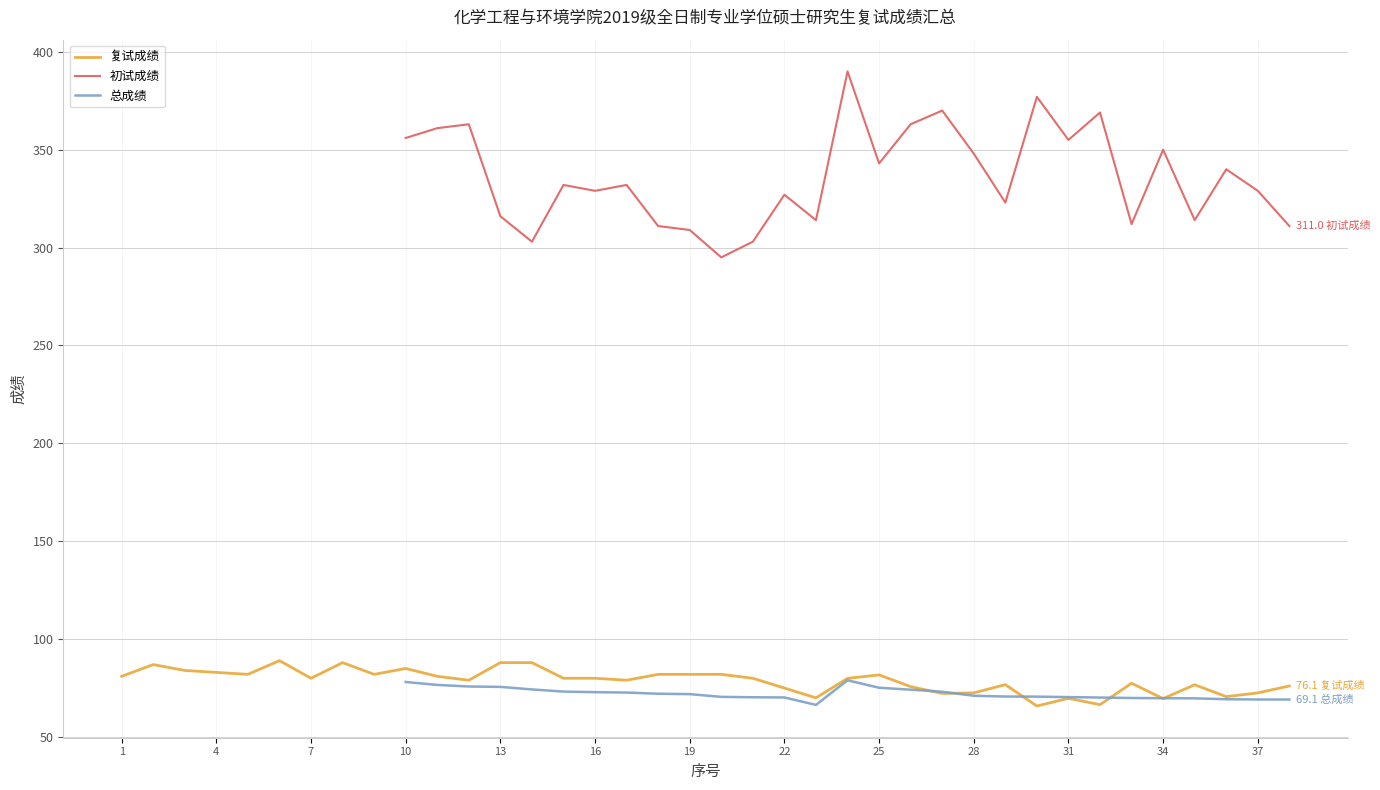

What is the difference between the maximum and minimum values in the 复试成绩 series?

23.2